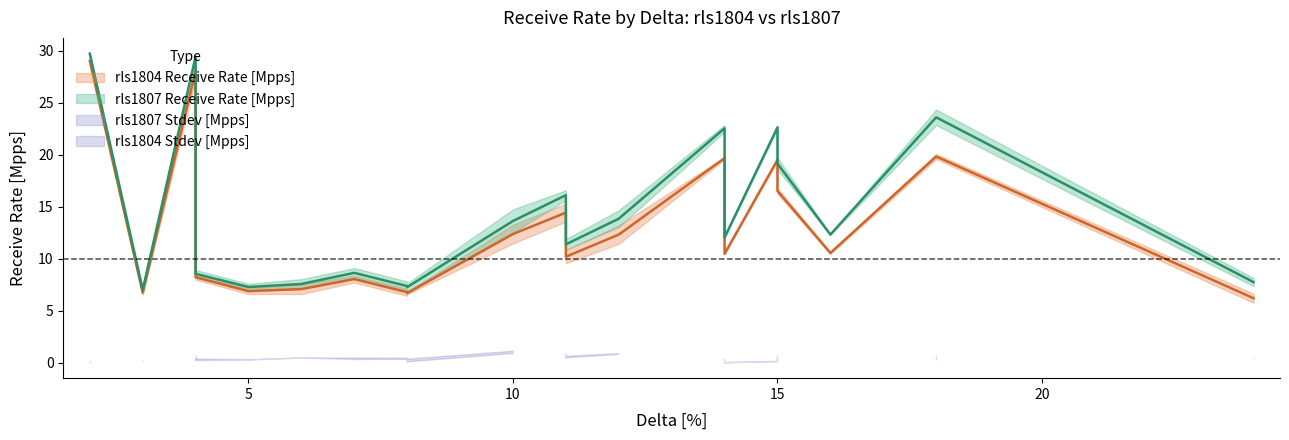

What are all the series names shown in the legend?

rls1807 Receive Rate [Mpps], rls1804 Receive Rate [Mpps], rls1807 Stdev [Mpps], rls1804 Stdev [Mpps]